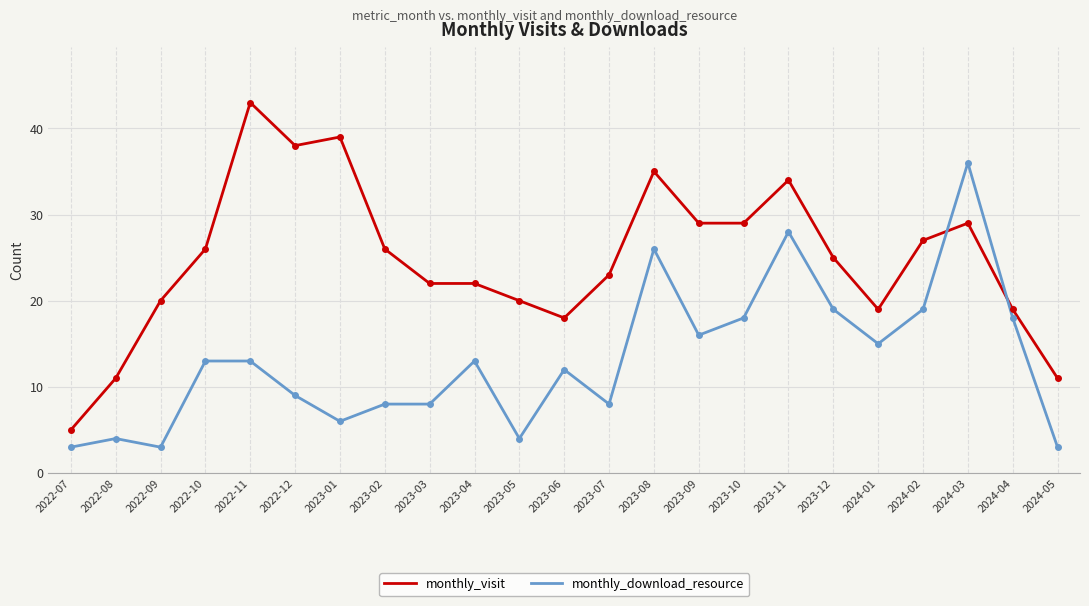

Rank the series by their average value, from lowest to highest.

monthly_download_resource, monthly_visit